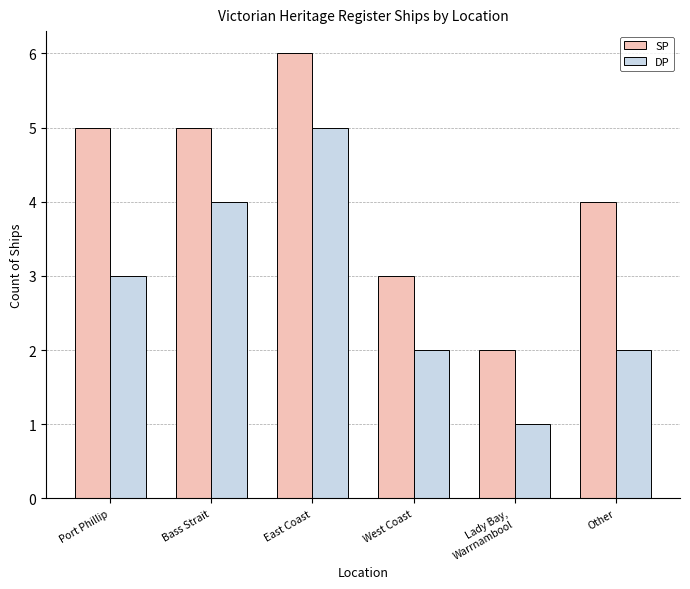

Count the number of categories in the chart.

6